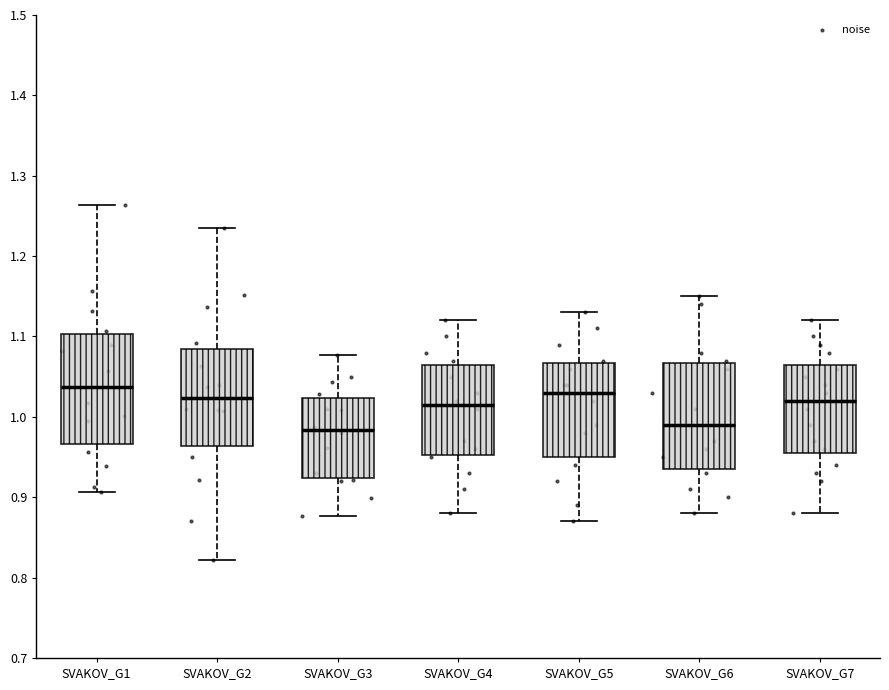

Where does the upper whisker of the box for SVAKOV_G3 end on the y-axis? The values are not printed on the chart, so give them approximately, as read against the axis.

1.08